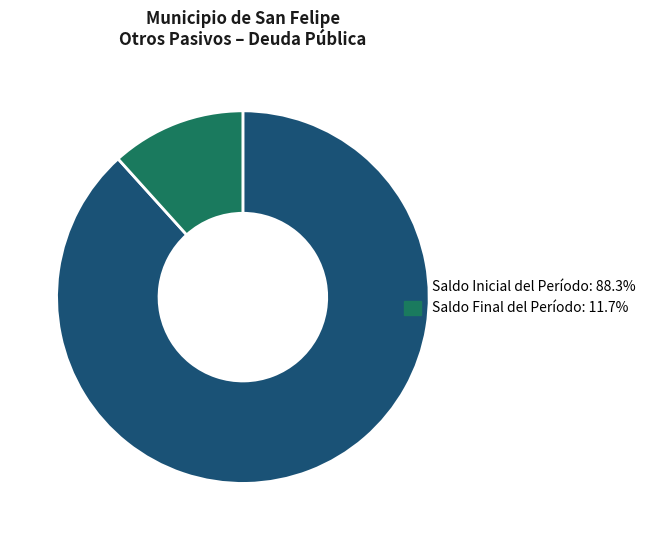

Between Saldo Inicial del Período and Saldo Final del Período, which is larger?

Saldo Inicial del Período